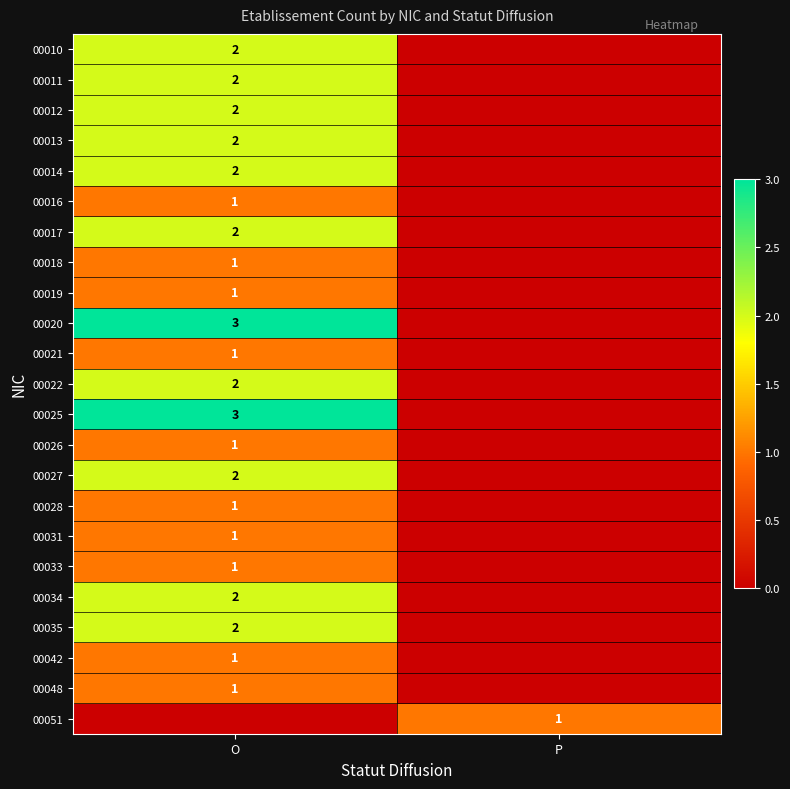

What is the sum of all 00026 values?

1